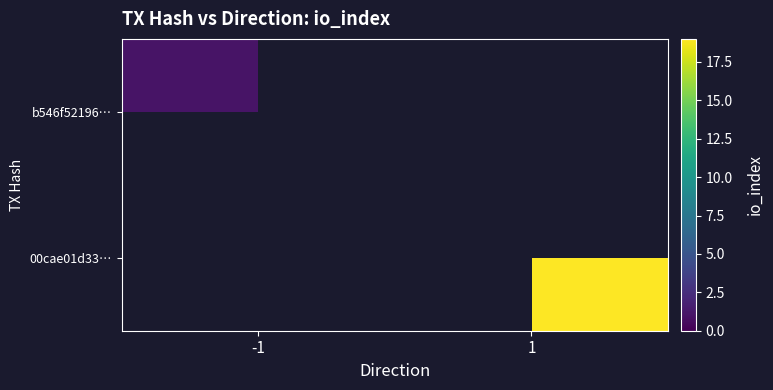

Rank the series at 1 from lowest to highest value.

b546f52196…, 00cae01d33…